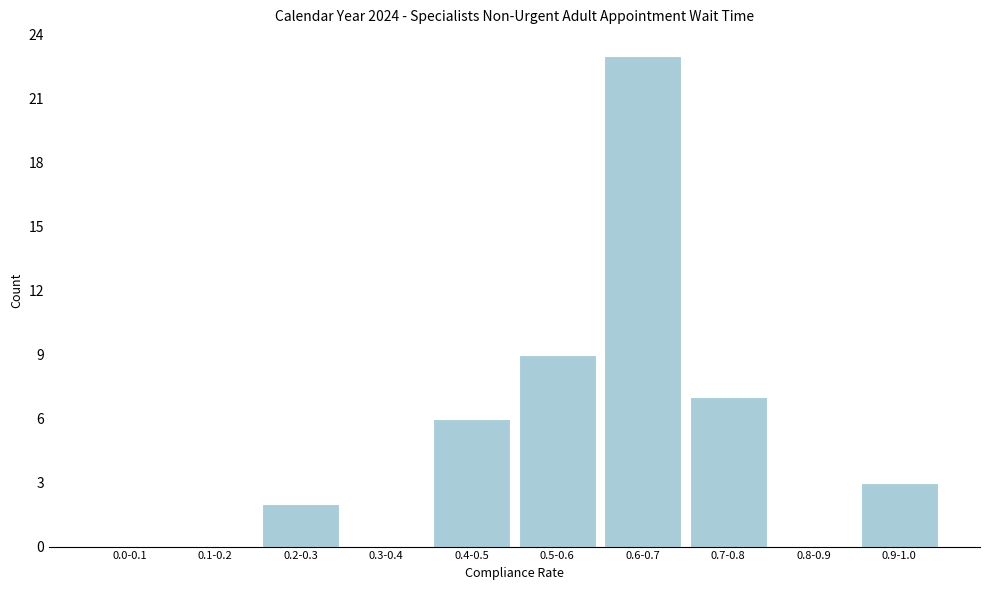

Reading left to right, extract all data points from this chart.

0.0-0.1=0	0.1-0.2=0	0.2-0.3=2	0.3-0.4=0	0.4-0.5=6	0.5-0.6=9	0.6-0.7=23	0.7-0.8=7	0.8-0.9=0	0.9-1.0=3